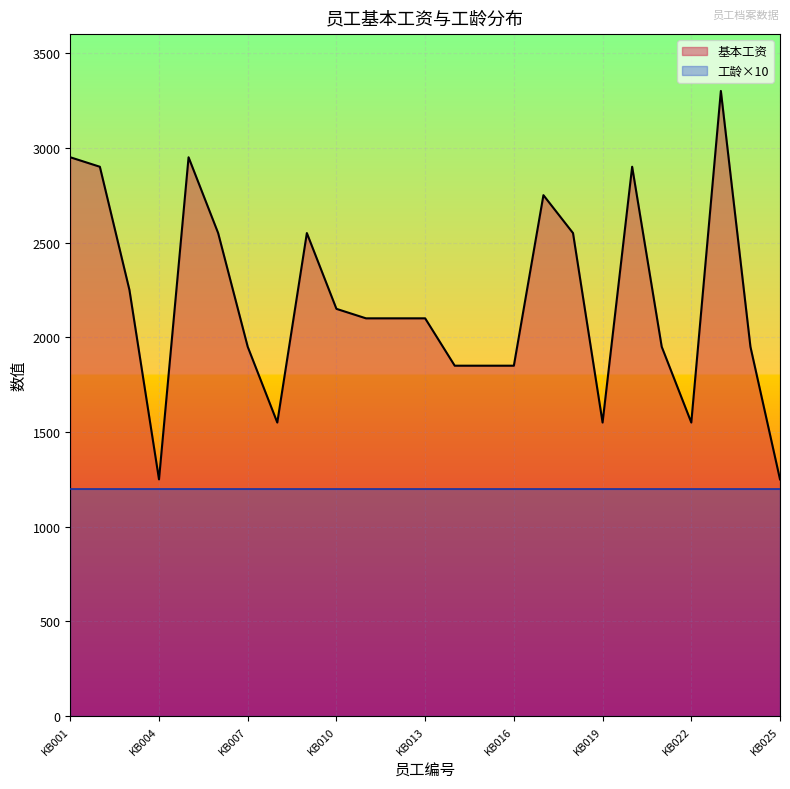

Approximately how many times larger is the value at KB022 compared to KB019?

1.0